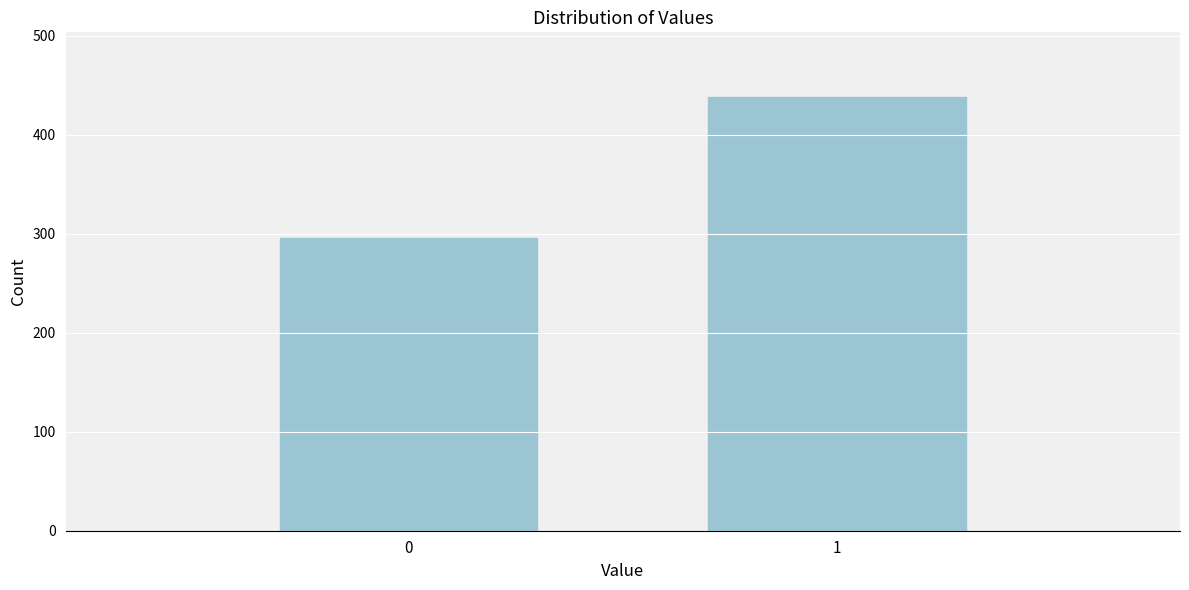

Reading left to right, list all the values displayed in this chart.

0=296	1=438